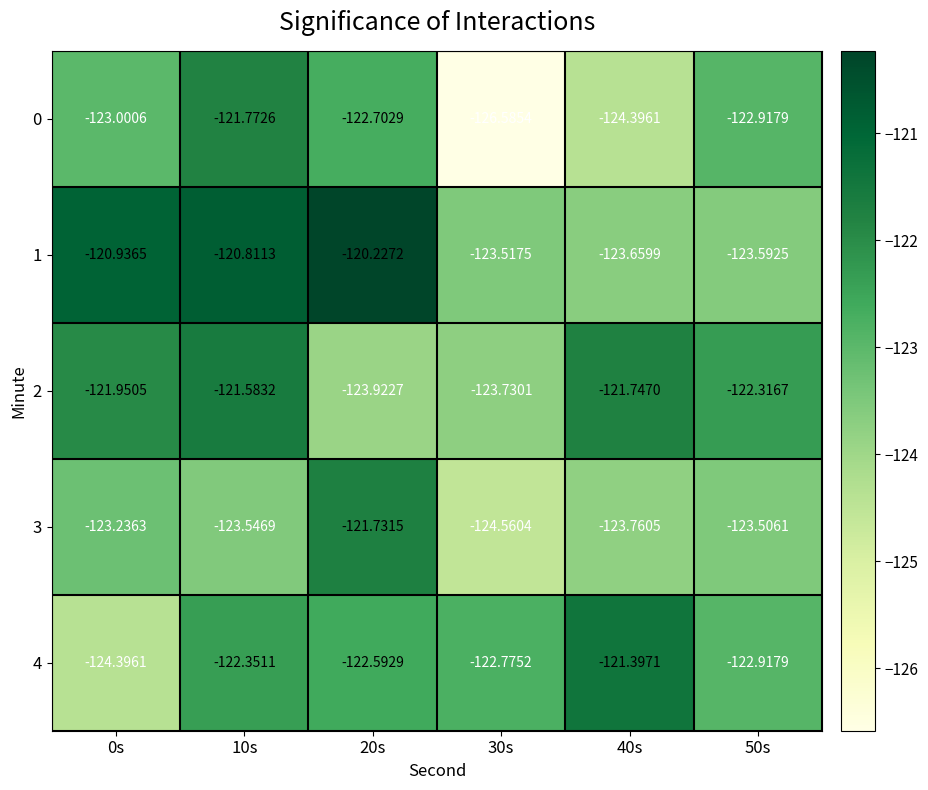

Is the value of 2 at 40s greater than the value of 1 at 0s?

No